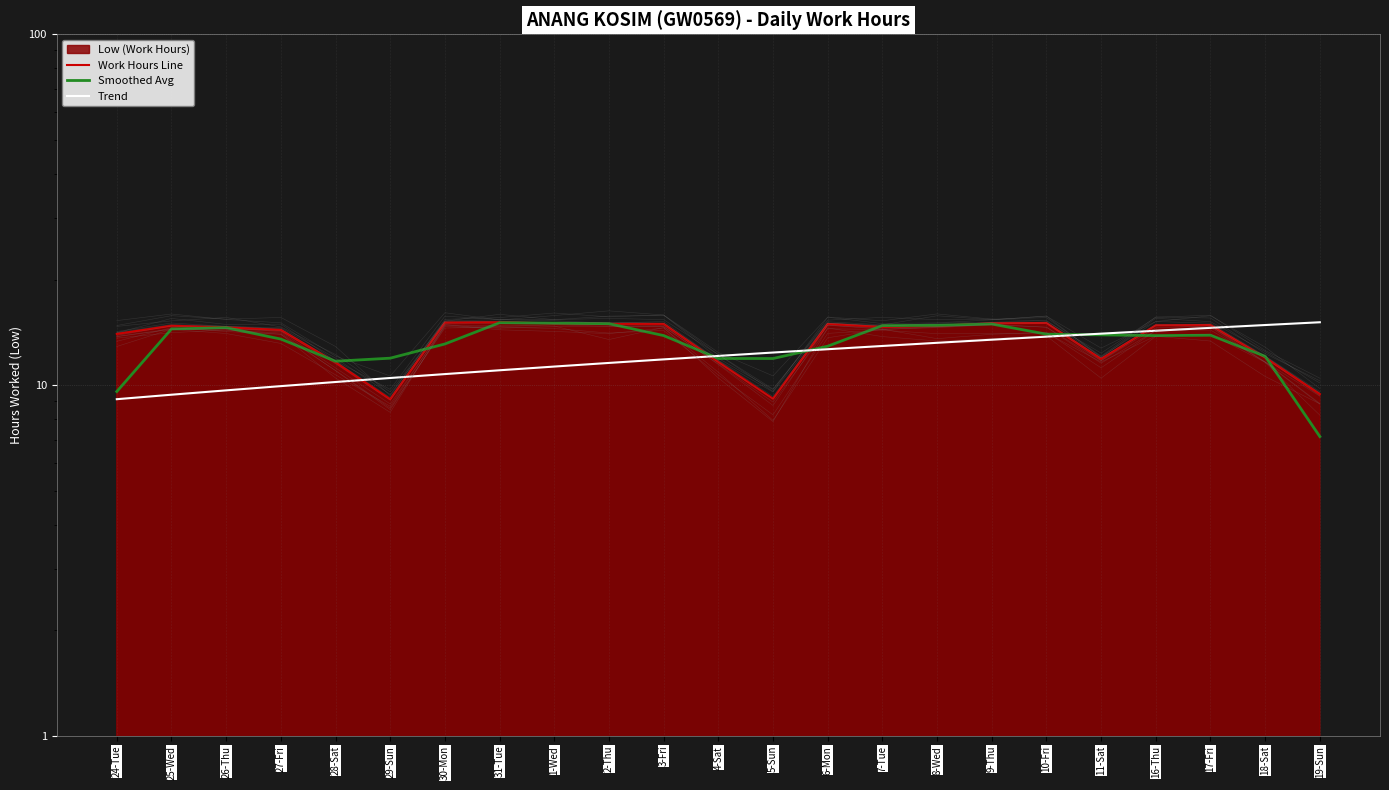

What is the label of the 9th point from the right?

7-Tue